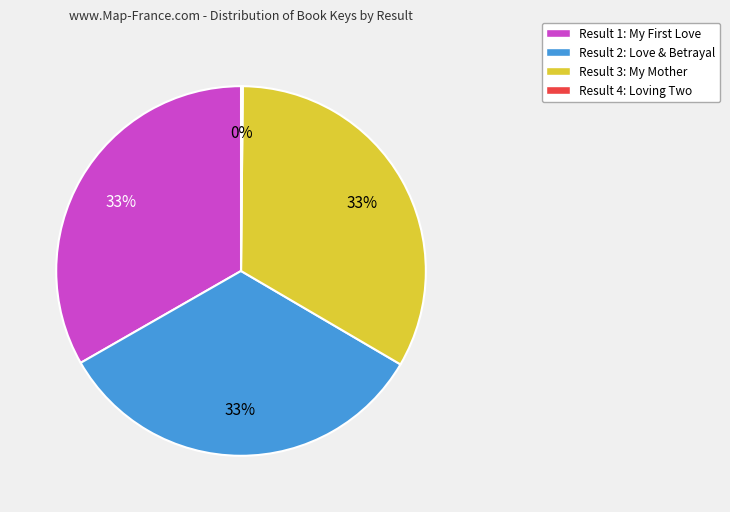

To the nearest percent, what percentage of the pie is Result 3: My Mother?

33%